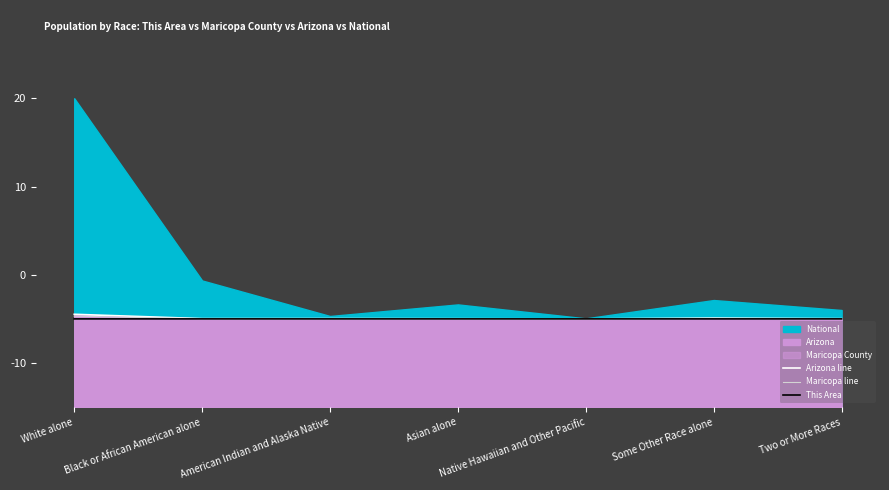

Between Two or More Races and Native Hawaiian and Other Pacific, which is larger?

Two or More Races